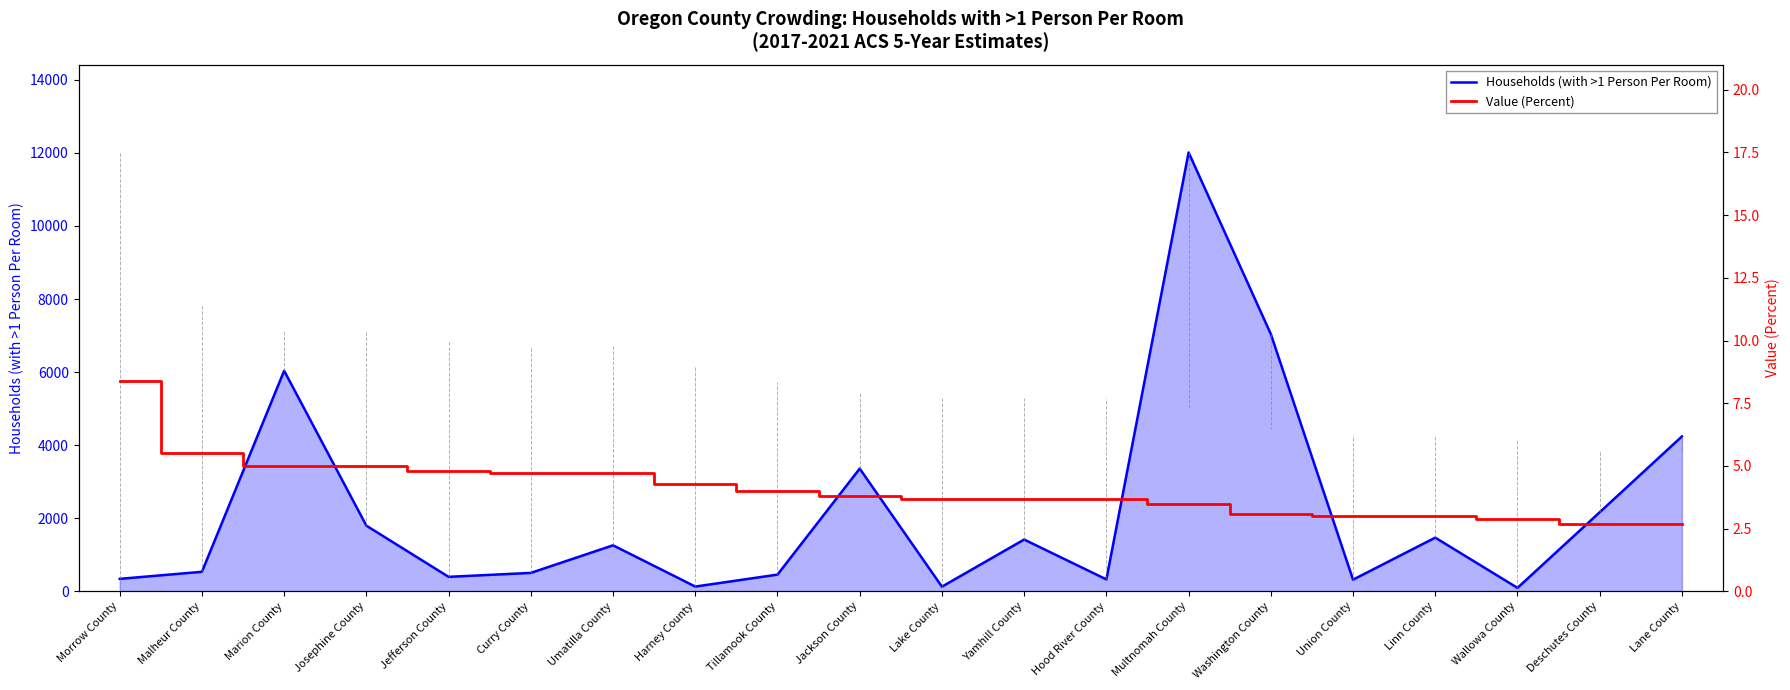

How many data points in Households (with >1 Person Per Room) are less than 1260?

10